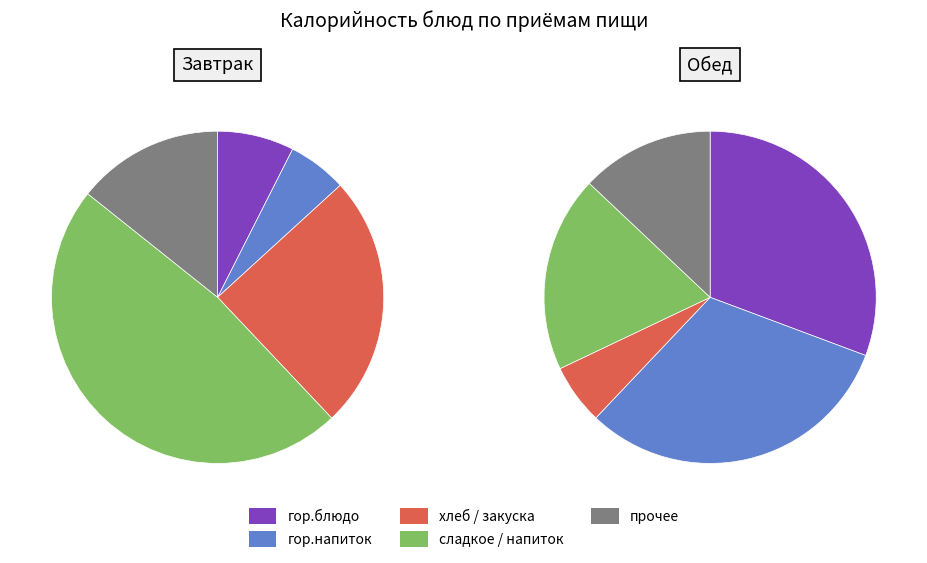

Do гор.блюдо (Каша гречневая) and хлеб бел. together represent more than half of the pie?

No